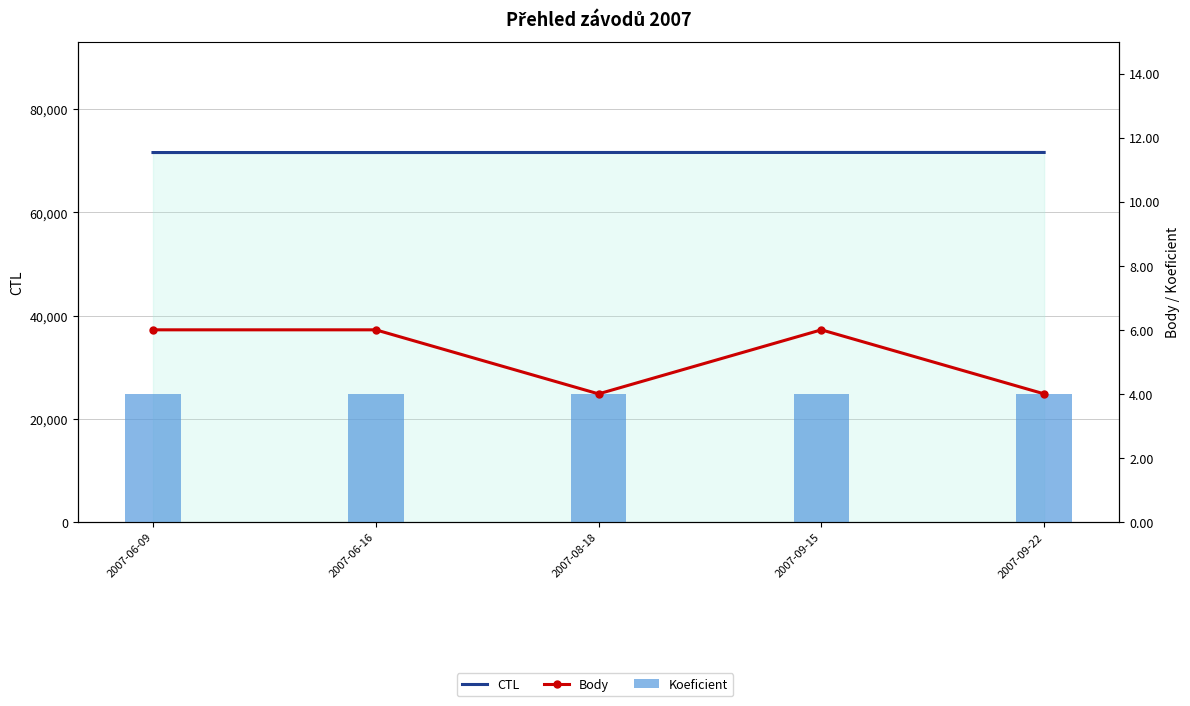

The value of Body at 2007-09-22 is 4. True or false?

True